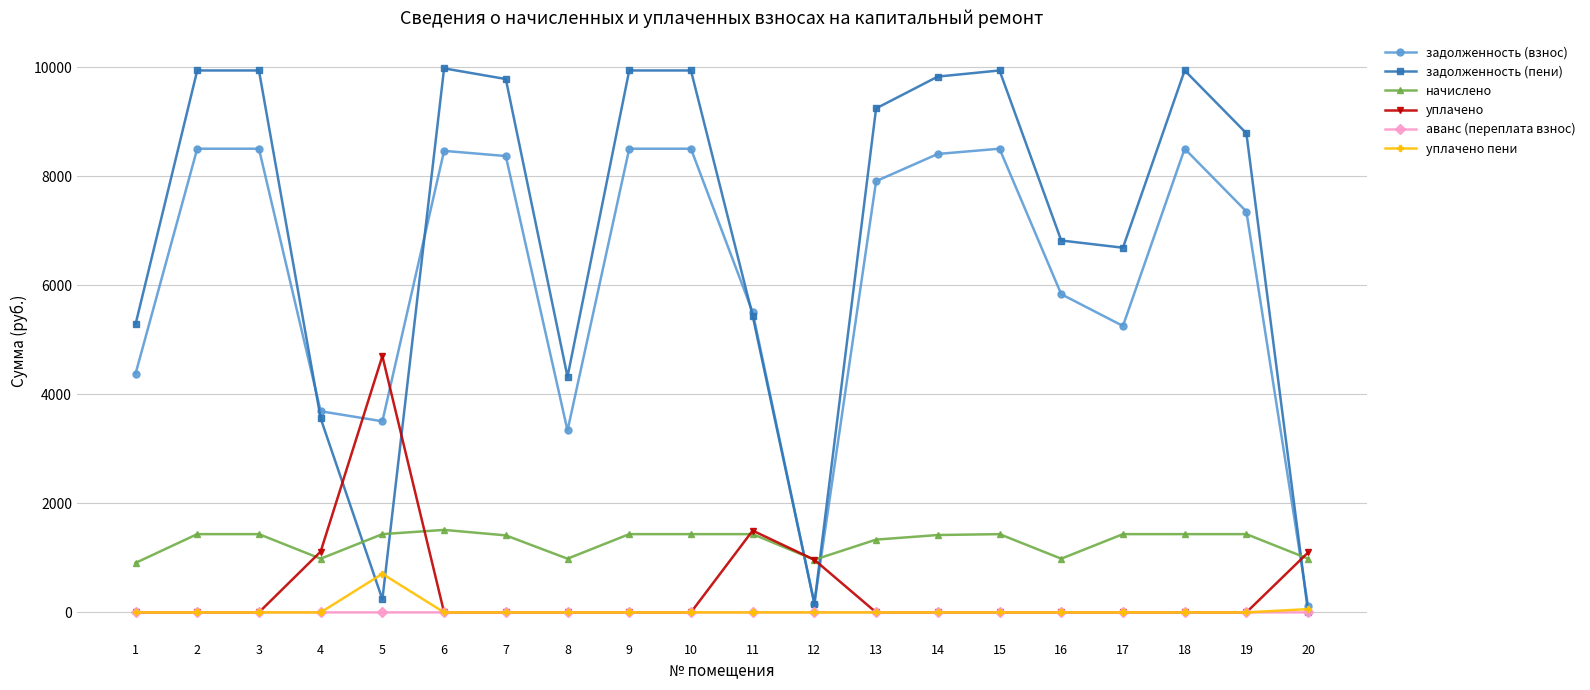

Rank the series by their maximum value, from highest to lowest.

задолженность (пени), задолженность (взнос), уплачено, начислено, уплачено пени, аванс (переплата взнос)